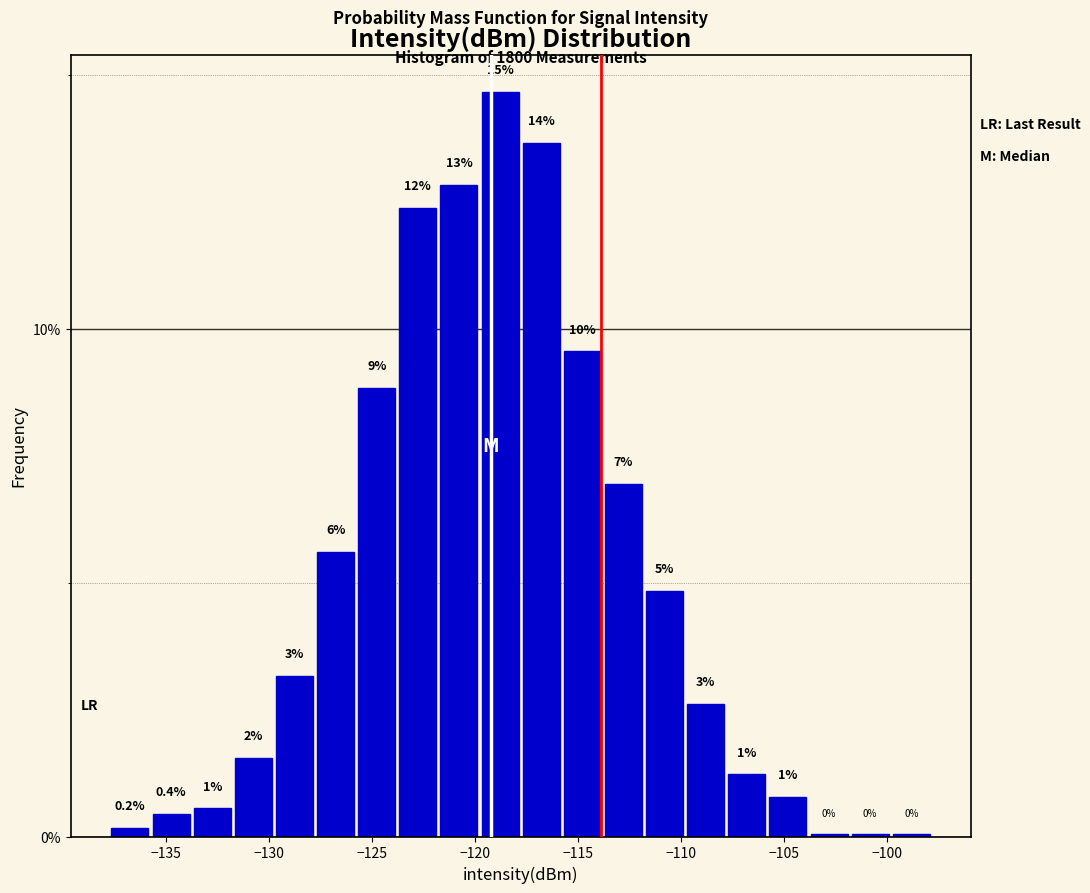

Around what value on the x-axis is the tallest bar? Give the approximate position of its centre, as read against the axis.

-119.0